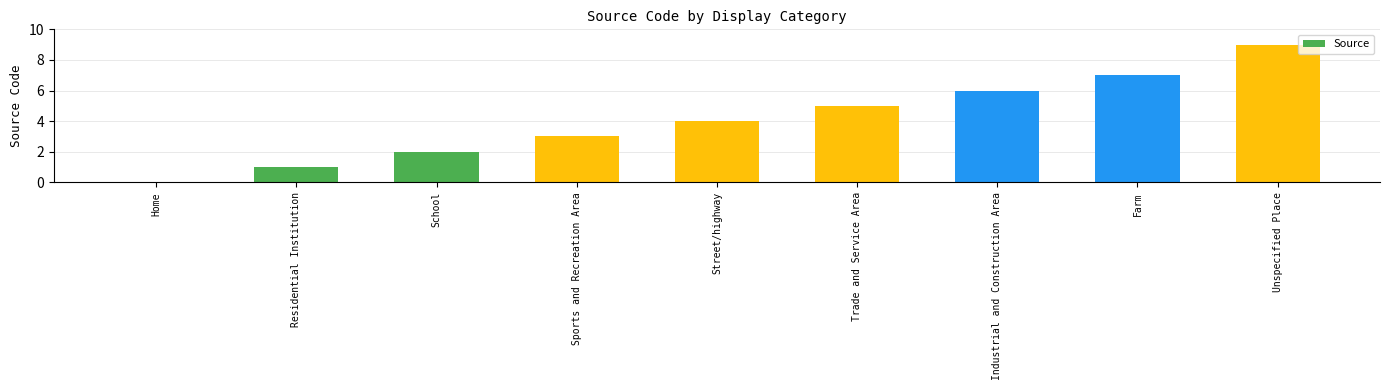

What is the sum of all values?

37